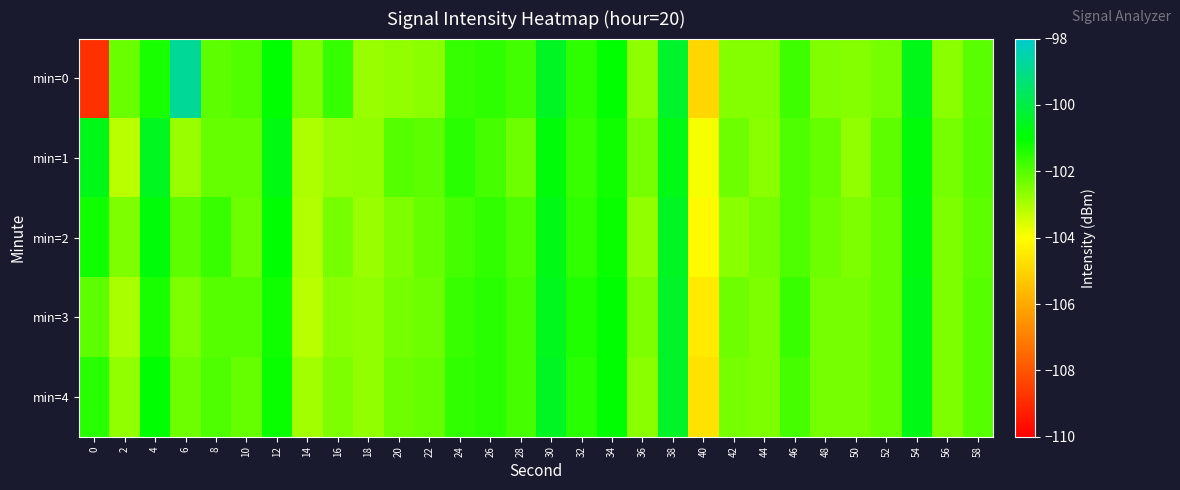

At which category is the sum across all series the highest?

38